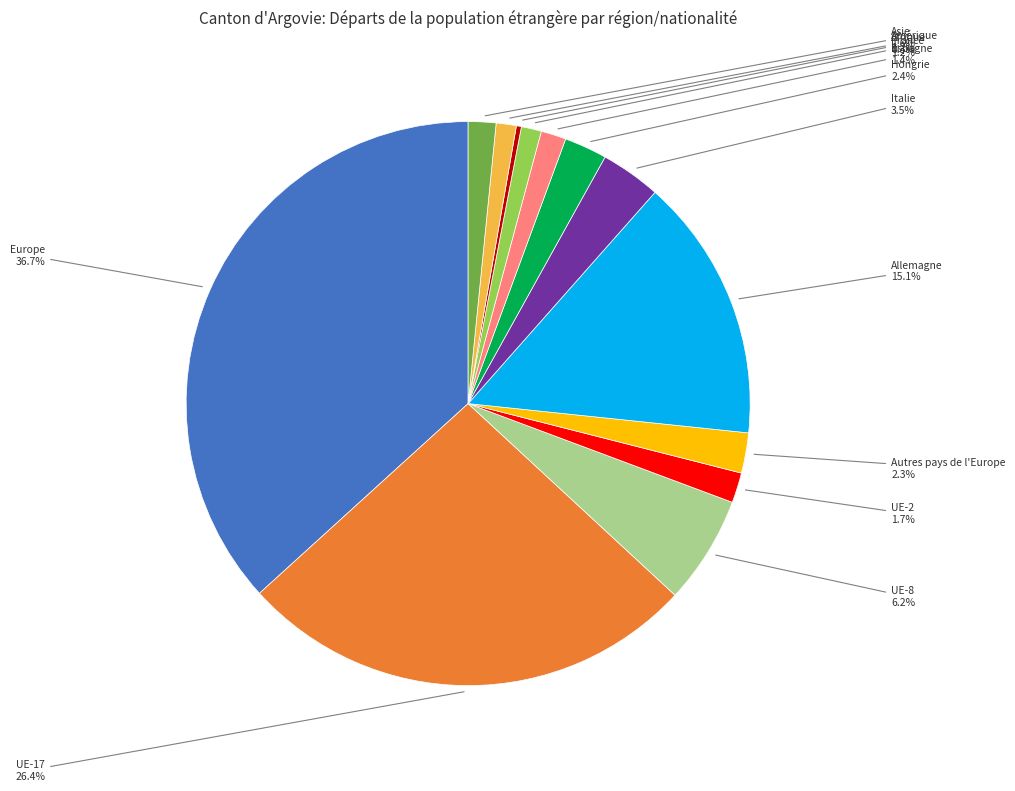

What is the ratio of the value at UE-8 to the value at UE-2?

3.6